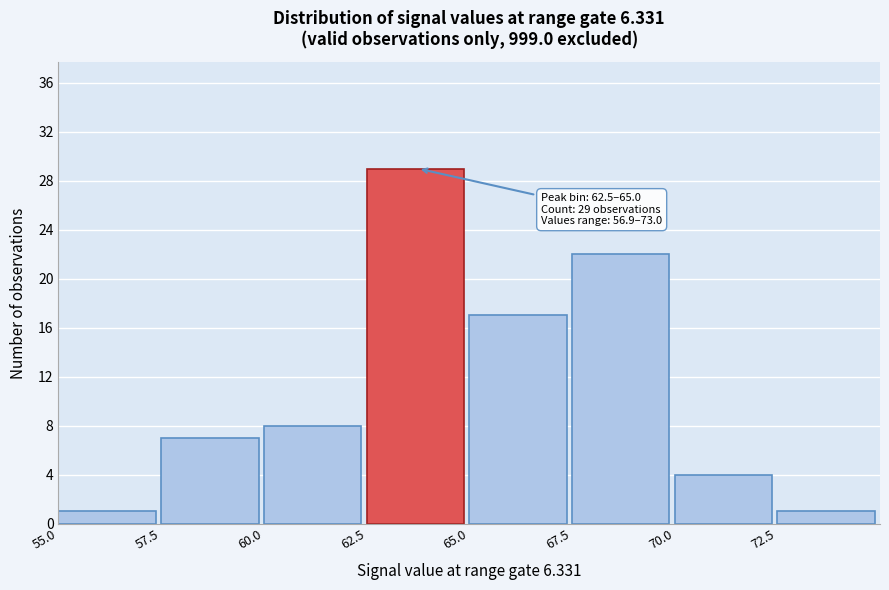

Which range on the x-axis has the tallest bar?

62.5 to 65.0